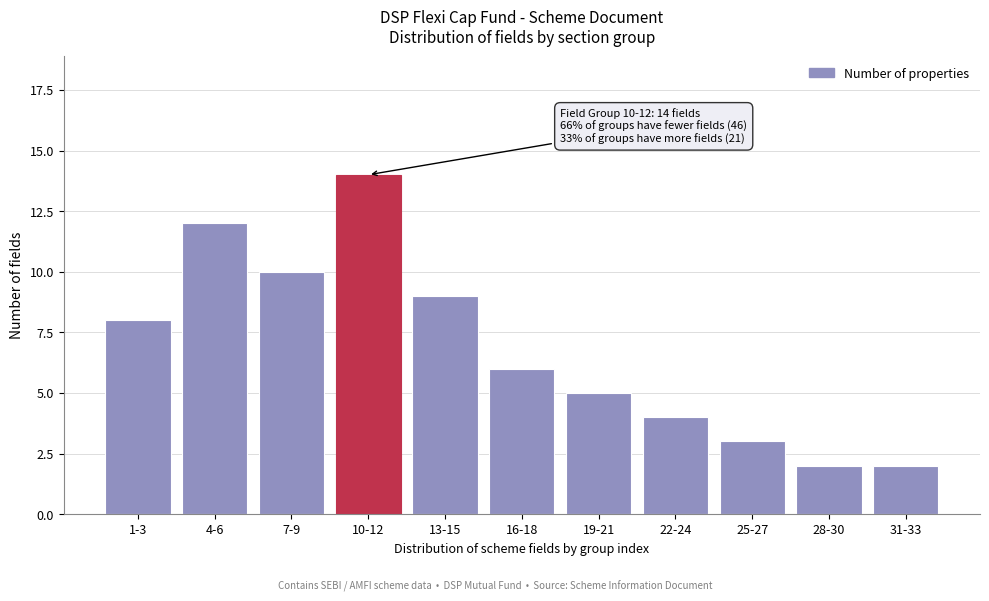

Reading right to left, list all the values displayed in this chart.

31-33=2	28-30=2	25-27=3	22-24=4	19-21=5	16-18=6	13-15=9	10-12=14	7-9=10	4-6=12	1-3=8